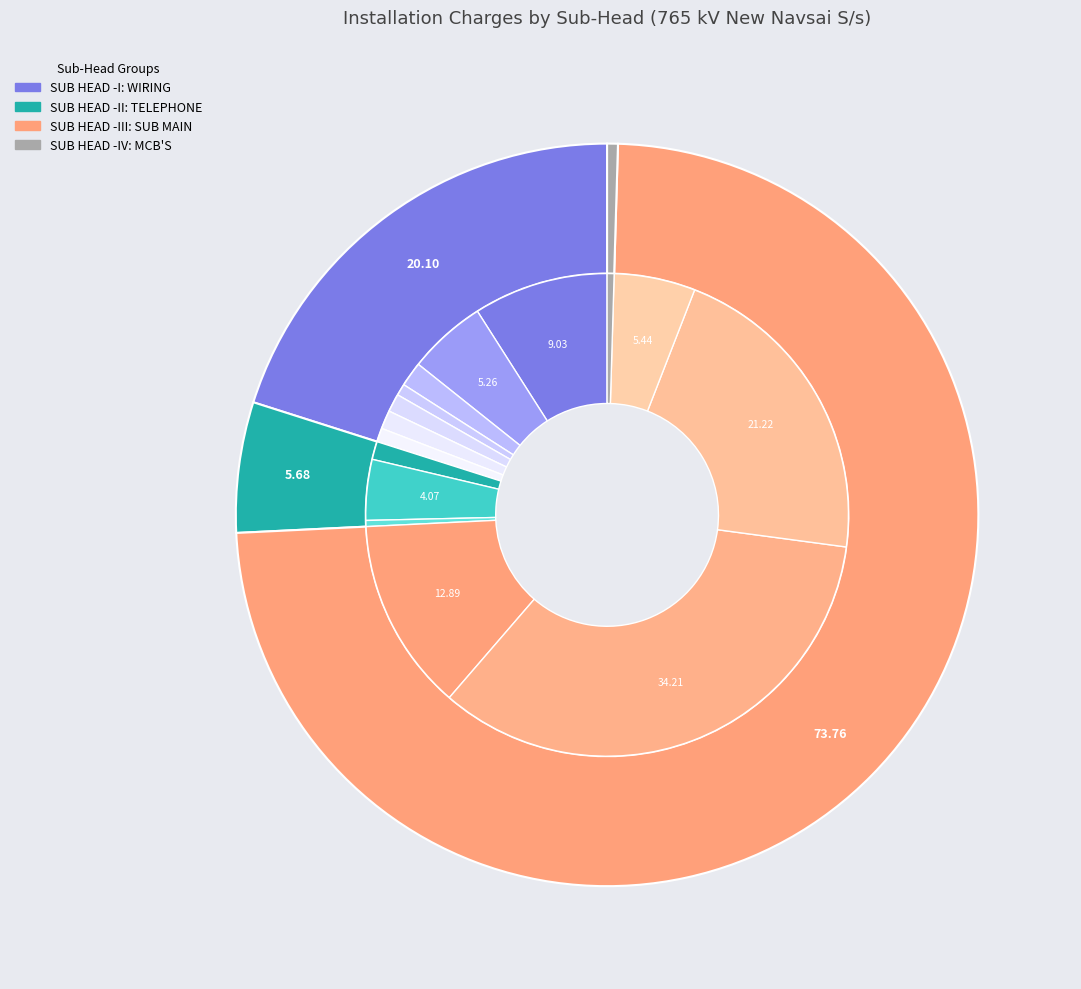

How many slices are in this pie chart?

15